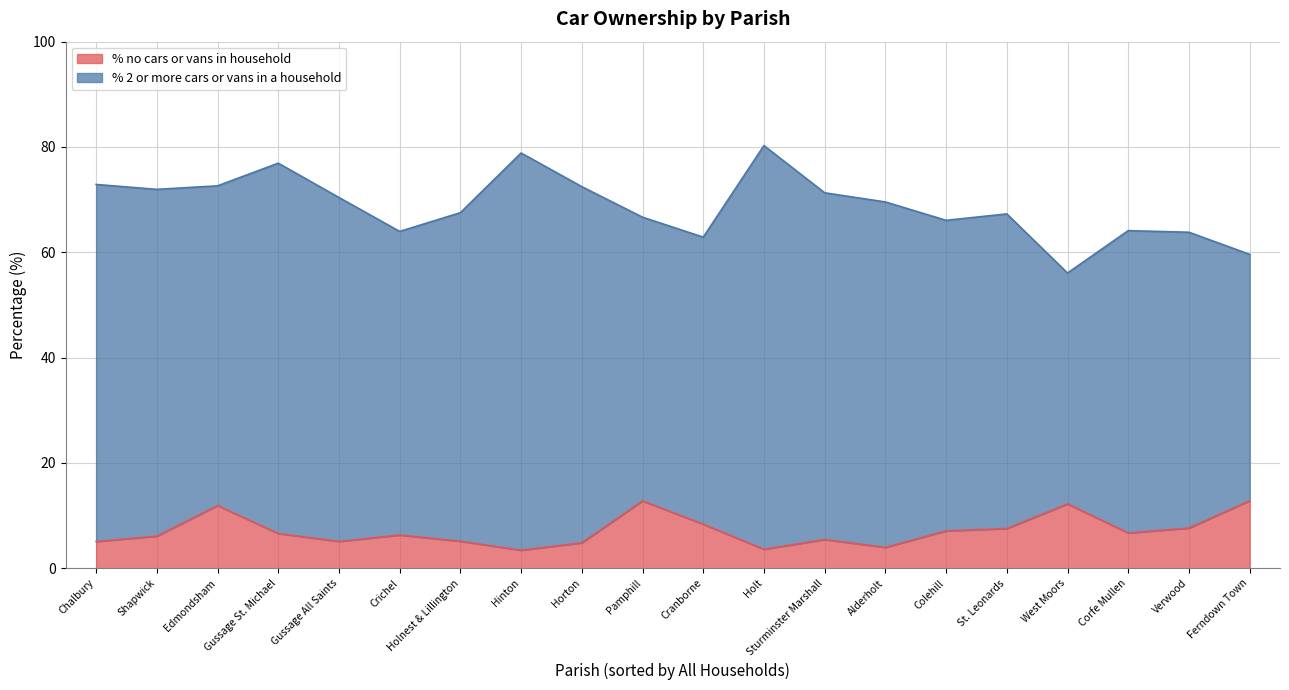

How many distinct data groups are displayed?

2